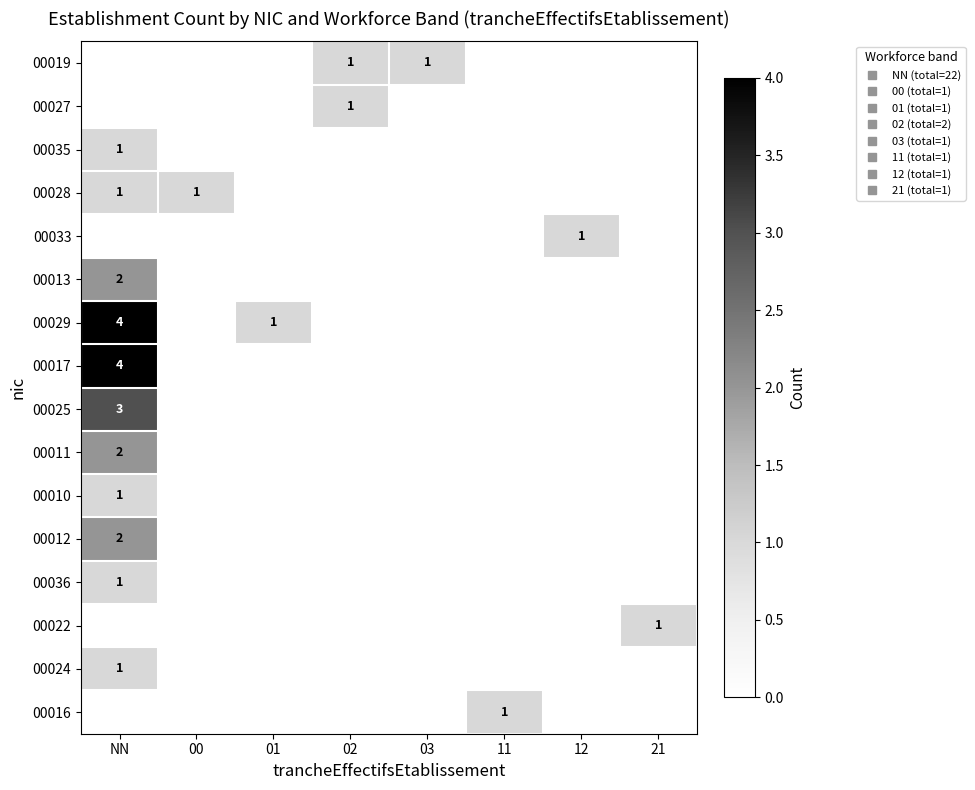

What is the total value across all series at NN?

22